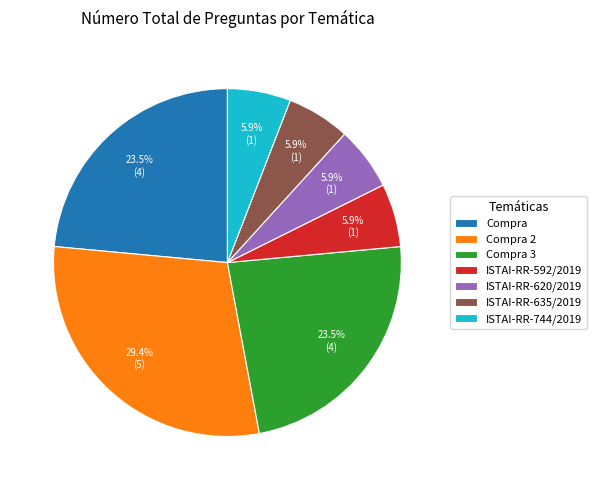

Does any single category account for the majority?

No